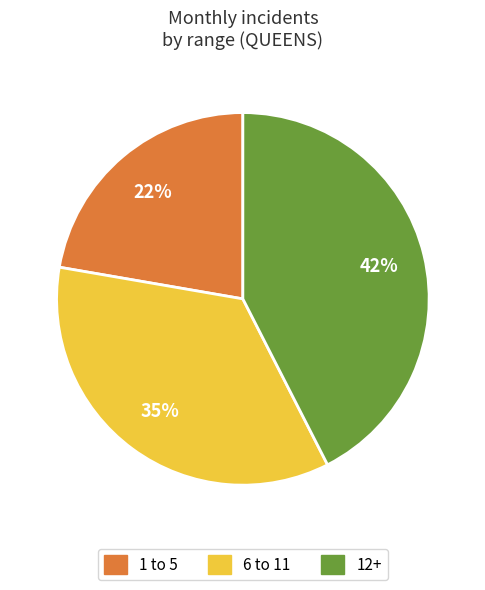

Does any single category account for the majority?

No